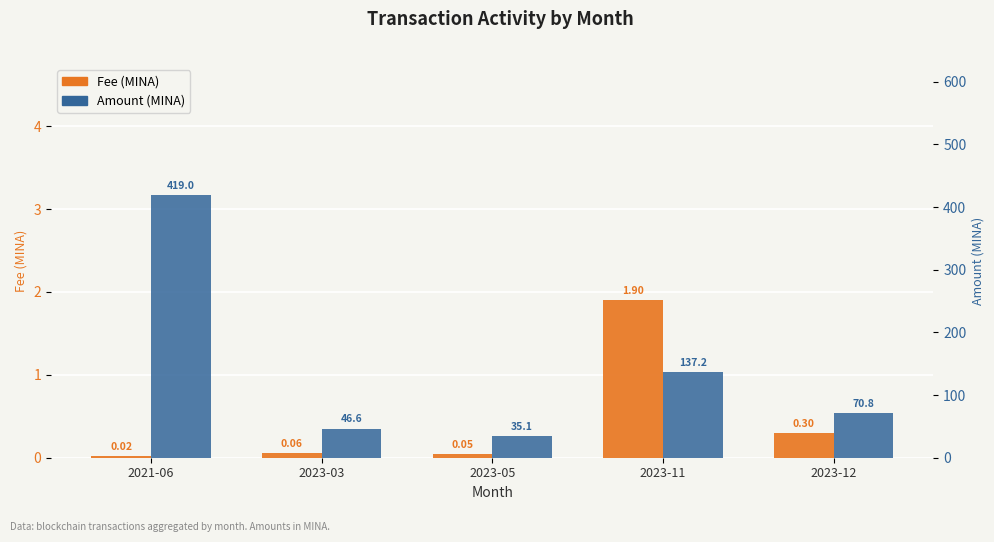

Between 2023-03 and 2023-11, which series saw the biggest shift?

Amount